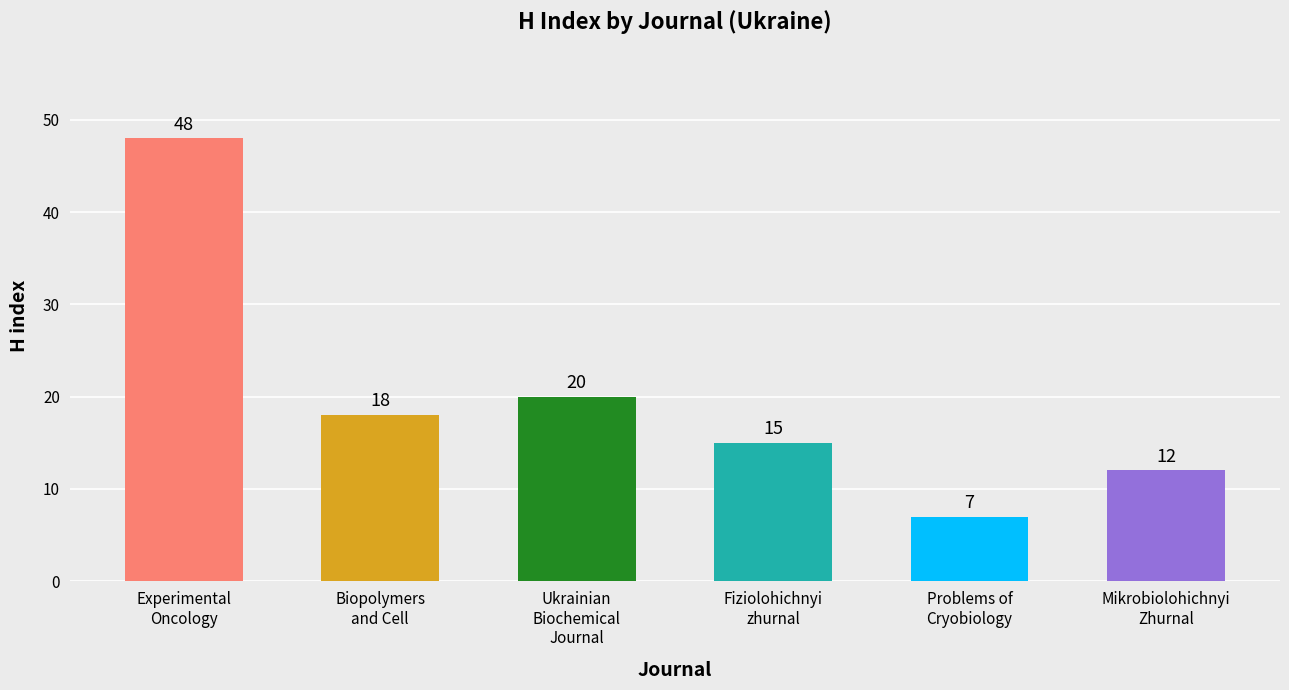

What is the label of the 6th bar from the left?

Mikrobiolohichnyi
Zhurnal